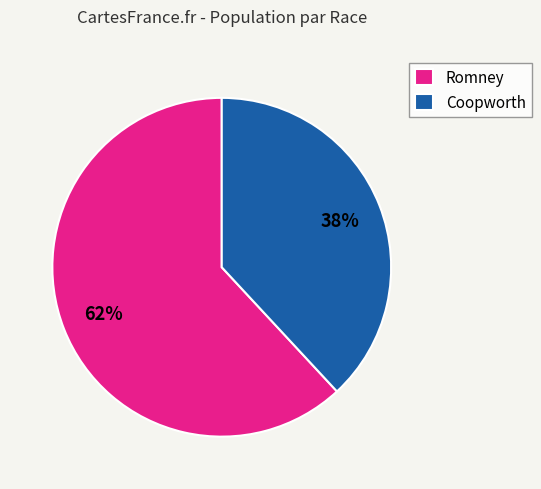

The Romney slice represents 76% of the pie. True or false?

False